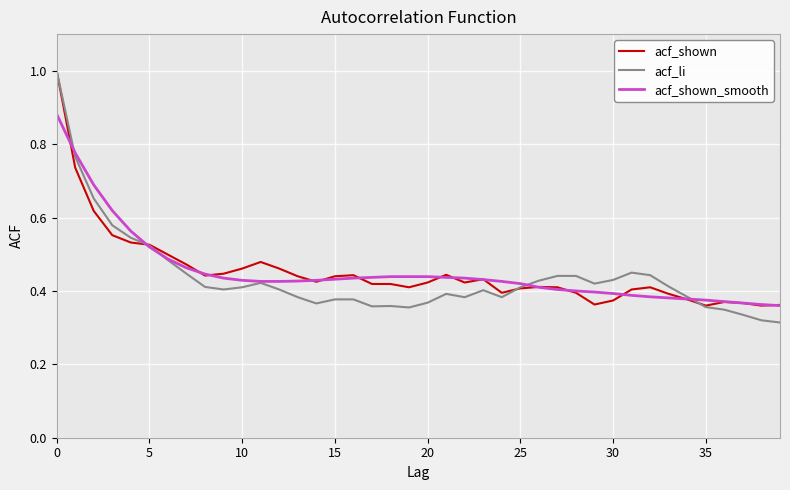

What is the greatest value displayed?

1.0